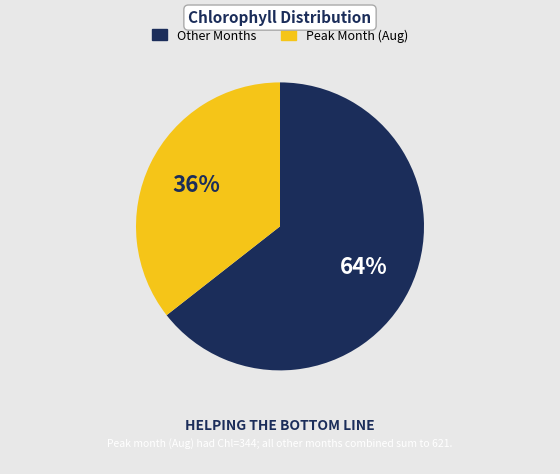

How many segments does this pie chart have?

2